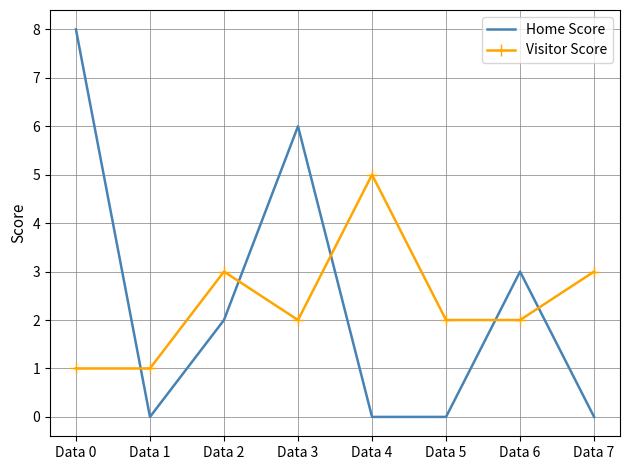

At which label does Home Score first exceed 2?

Data 0